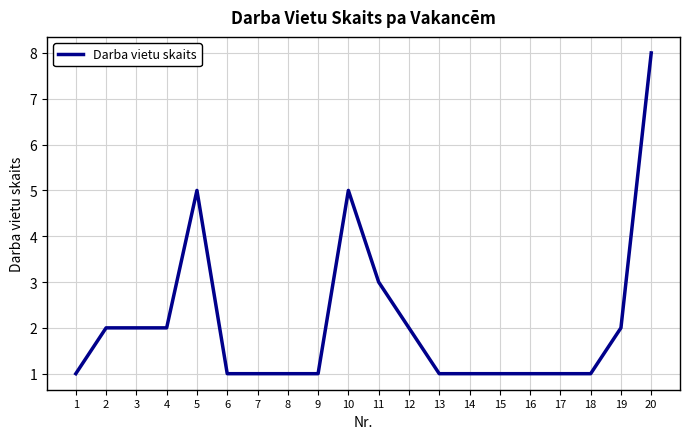

Reading left to right, extract all data points from this chart.

1=1	2=2	3=2	4=2	5=5	6=1	7=1	8=1	9=1	10=5	11=3	12=2	13=1	14=1	15=1	16=1	17=1	18=1	19=2	20=8